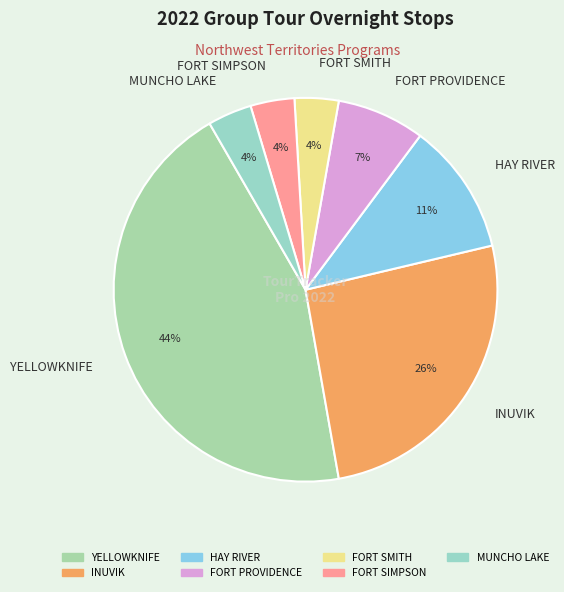

To the nearest percent, what percentage of the pie is FORT SMITH?

4%